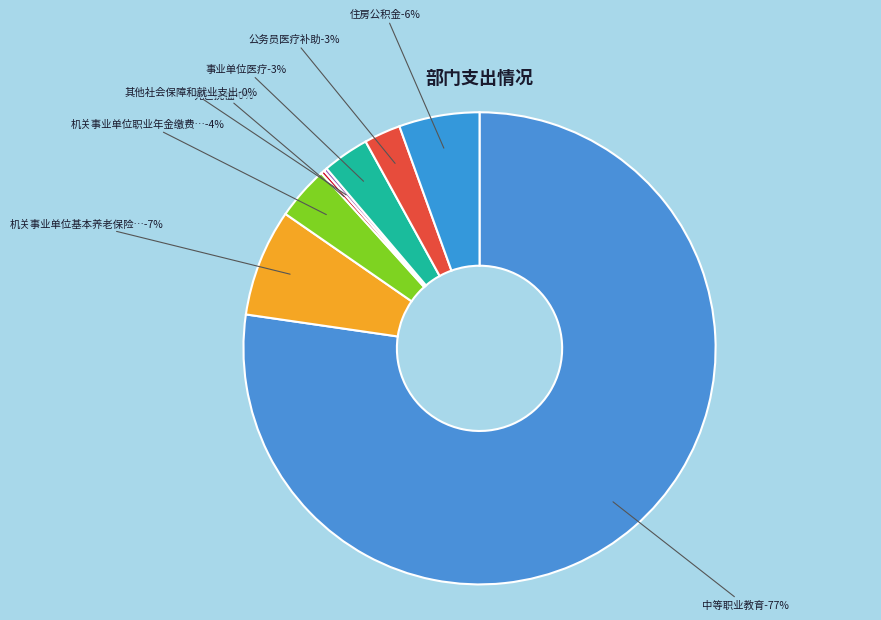

To the nearest percent, what portion does 住房公积金 represent?

6%